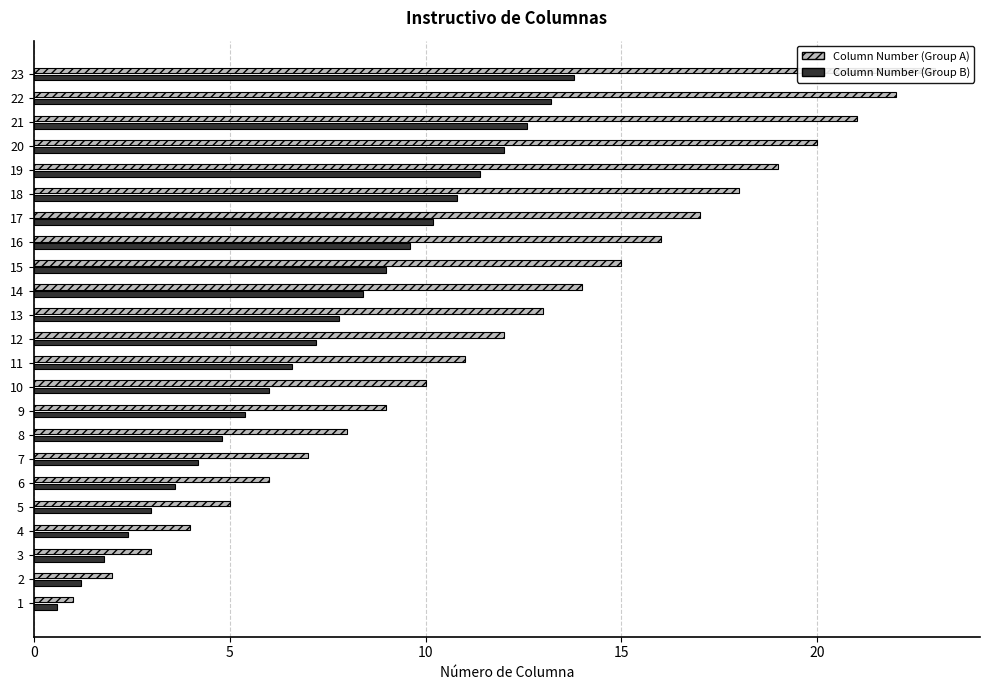

What is the smallest value displayed?

0.6